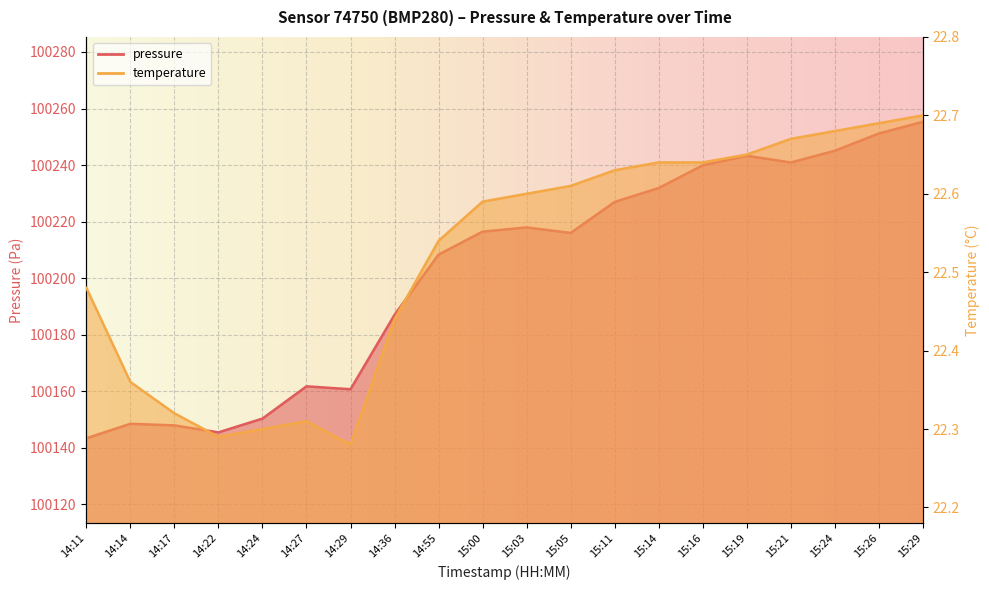

Rank the categories by temperature value from highest to lowest.

15:29, 15:26, 15:24, 15:21, 15:19, 15:14, 15:16, 15:11, 15:05, 15:03, 15:00, 14:55, 14:11, 14:36, 14:14, 14:17, 14:27, 14:24, 14:22, 14:29